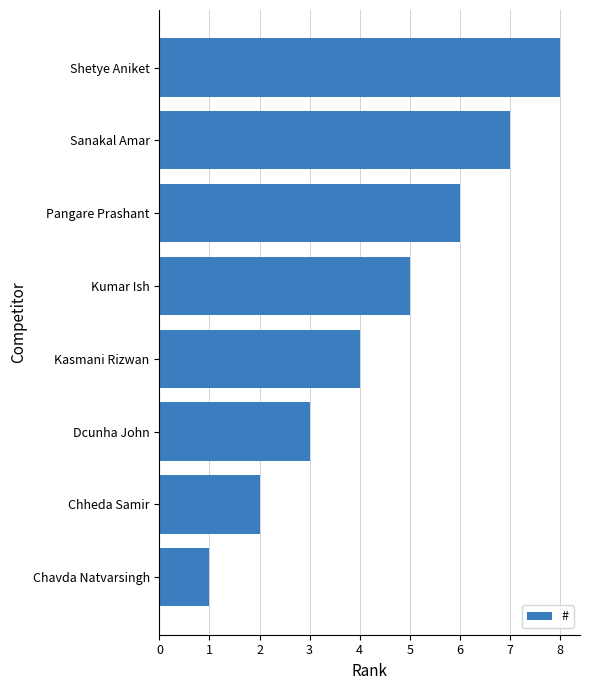

How many distinct data groups are displayed?

1